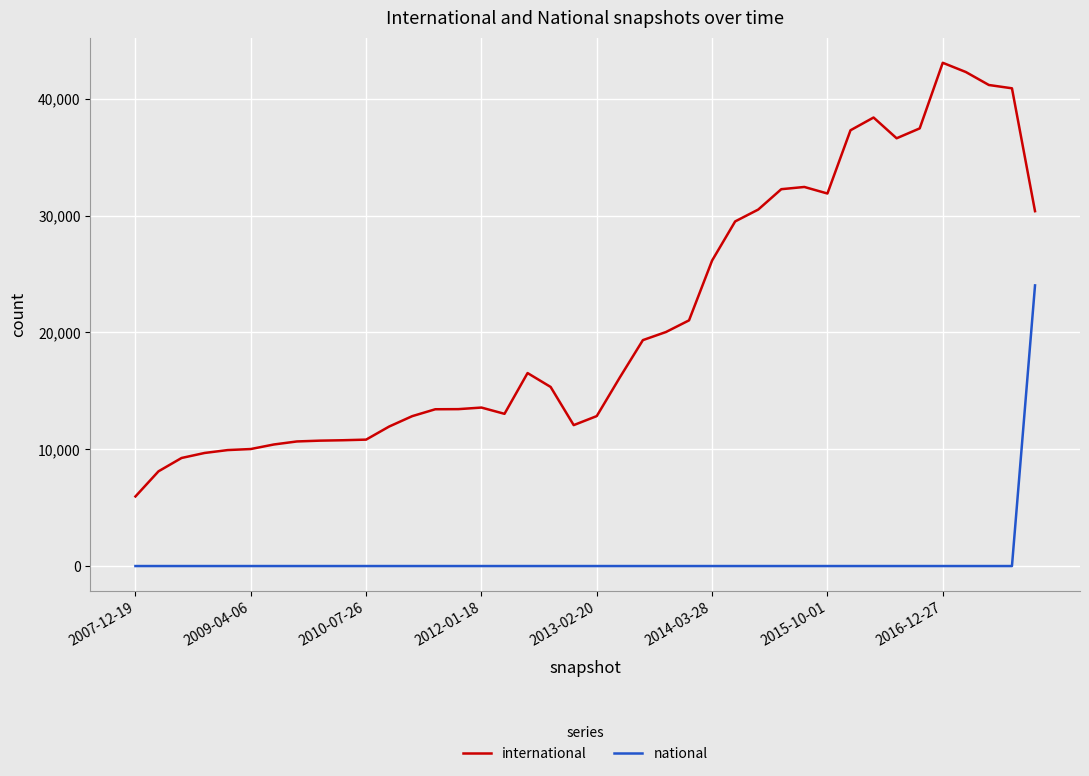

Does the chart display data point markers on the line(s)?

No